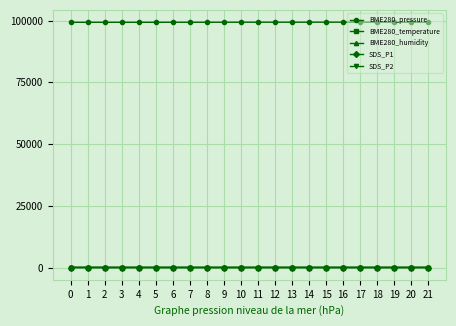

Which series has the largest total across all categories?

BME280_pressure